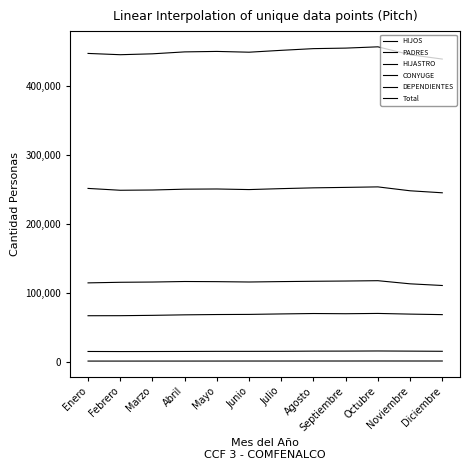

What is the sum of all DEPENDIENTES values?

8441